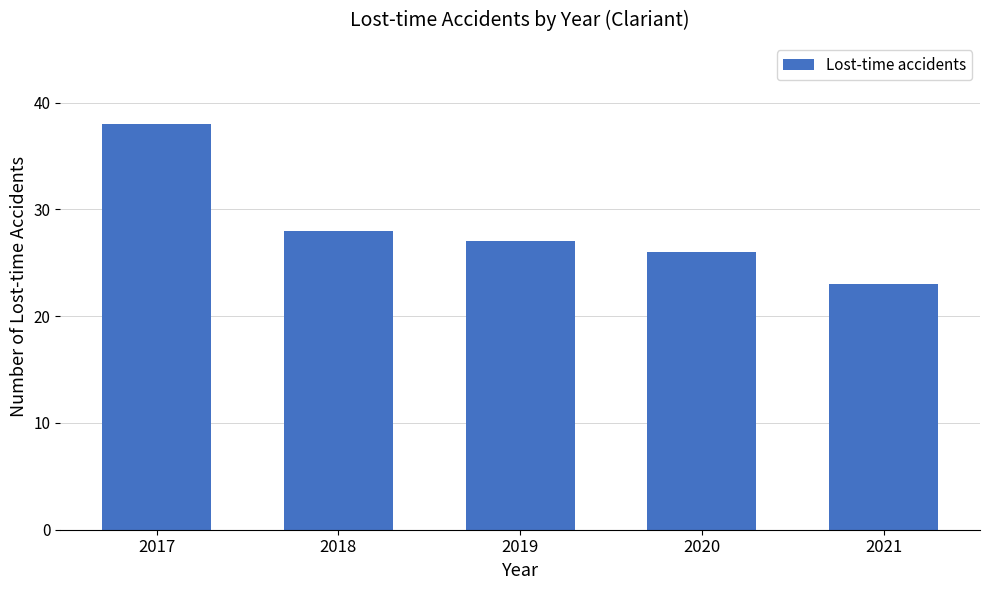

Is it true that the value at 2018 is 28?

True